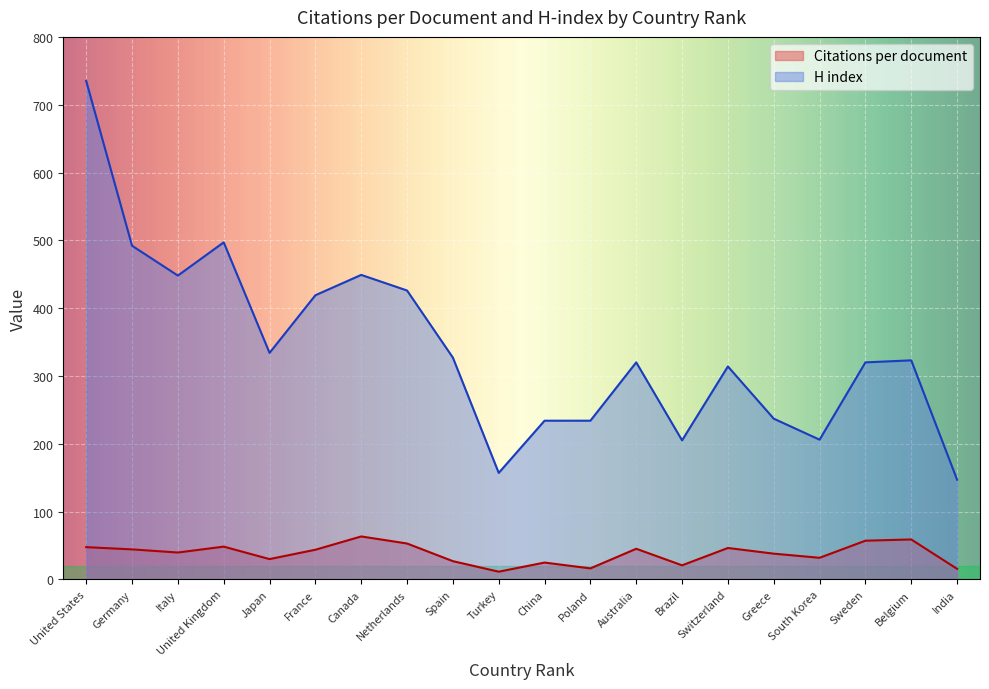

What is the greatest value displayed?

735.0